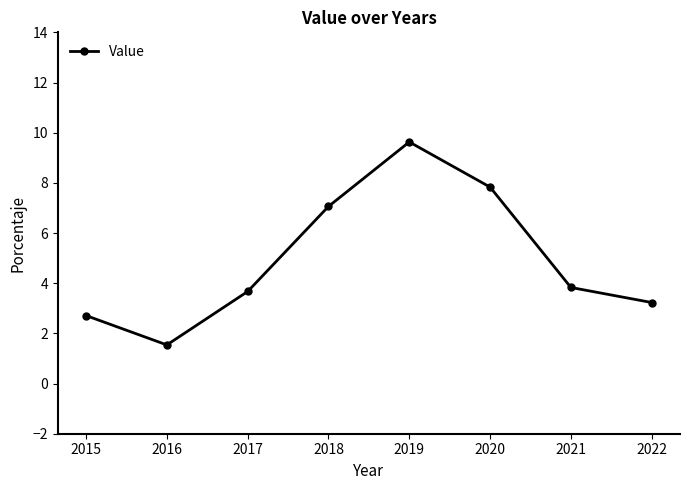

The chart shows a value of 7.8 at 2020. True or false?

True